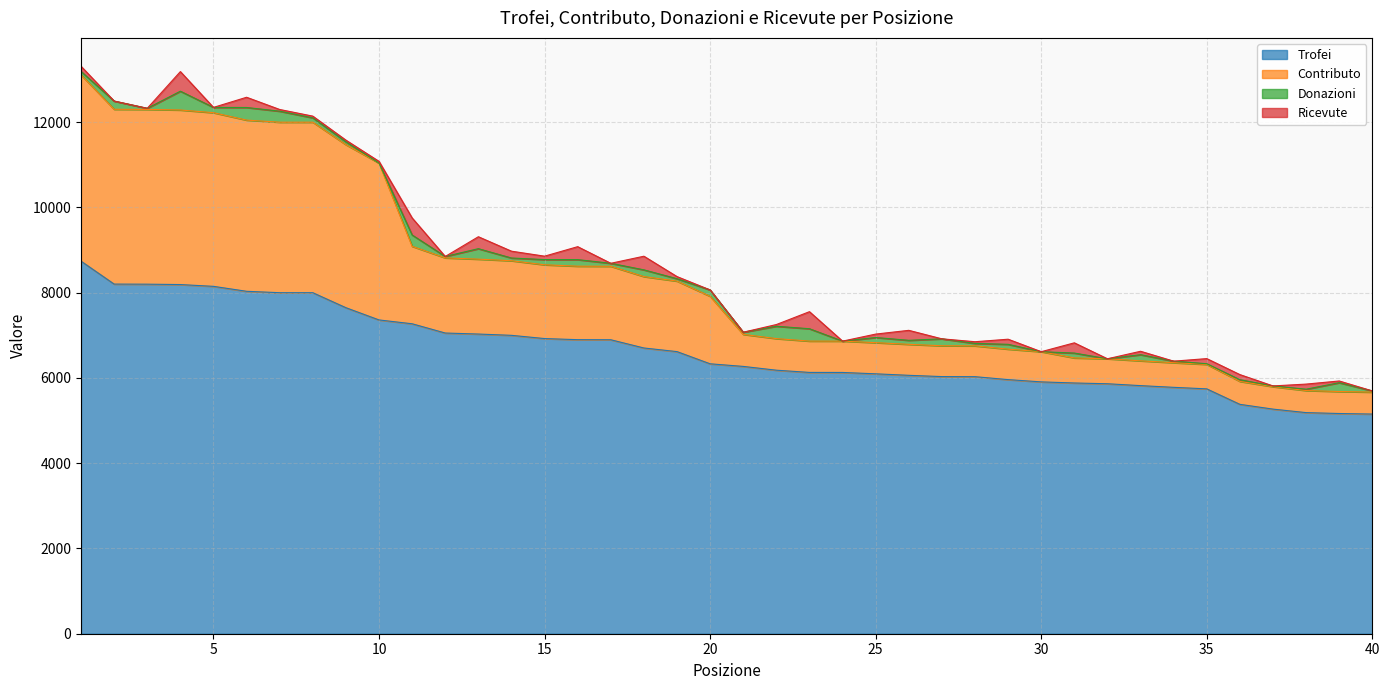

What are all the series names shown in the legend?

Trofei, Contributo, Donazioni, Ricevute